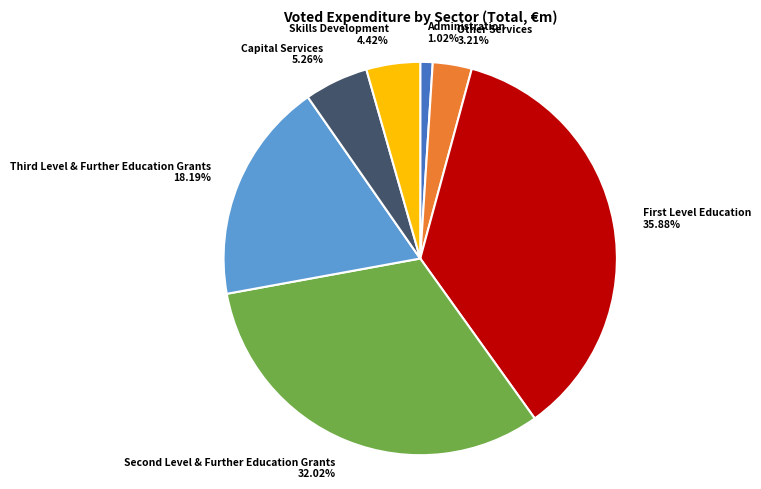

Count the number of slices in the pie.

7